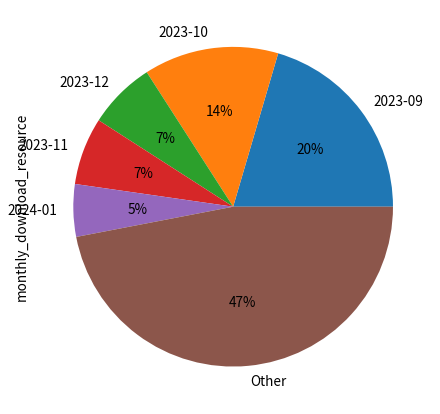

Is the sum of 2023-11 and 2023-10 greater than half?

No